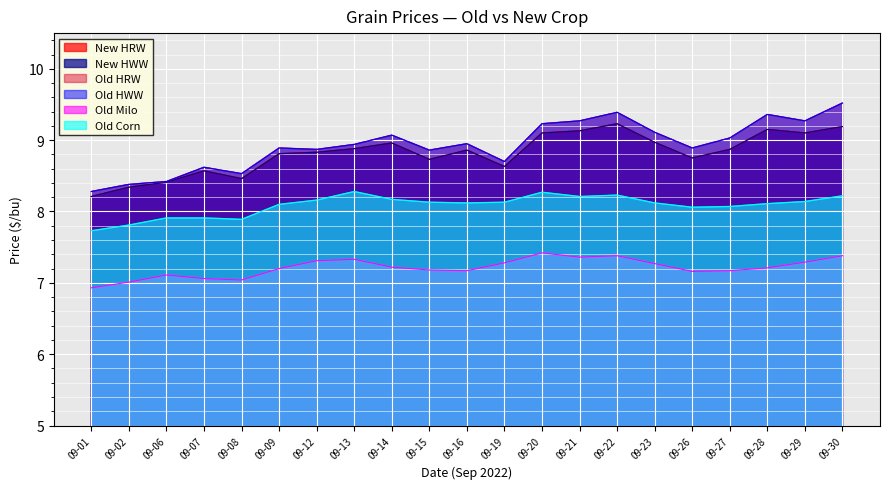

What is the smallest value displayed?

6.9